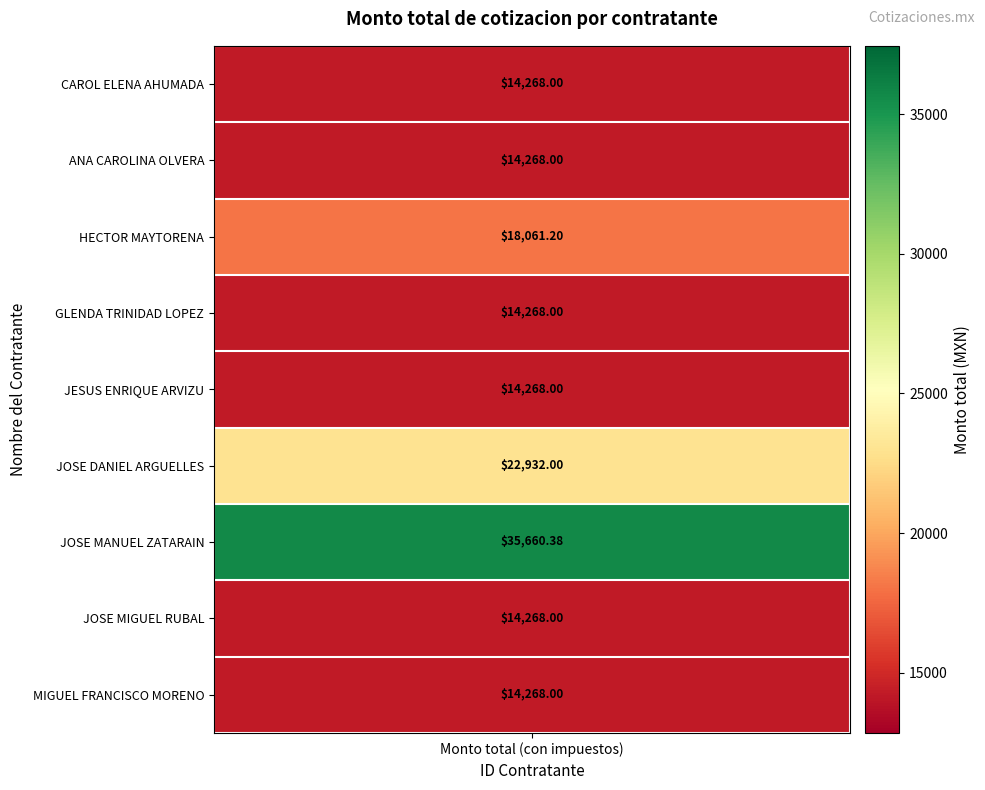

What is the average value?

18029.1